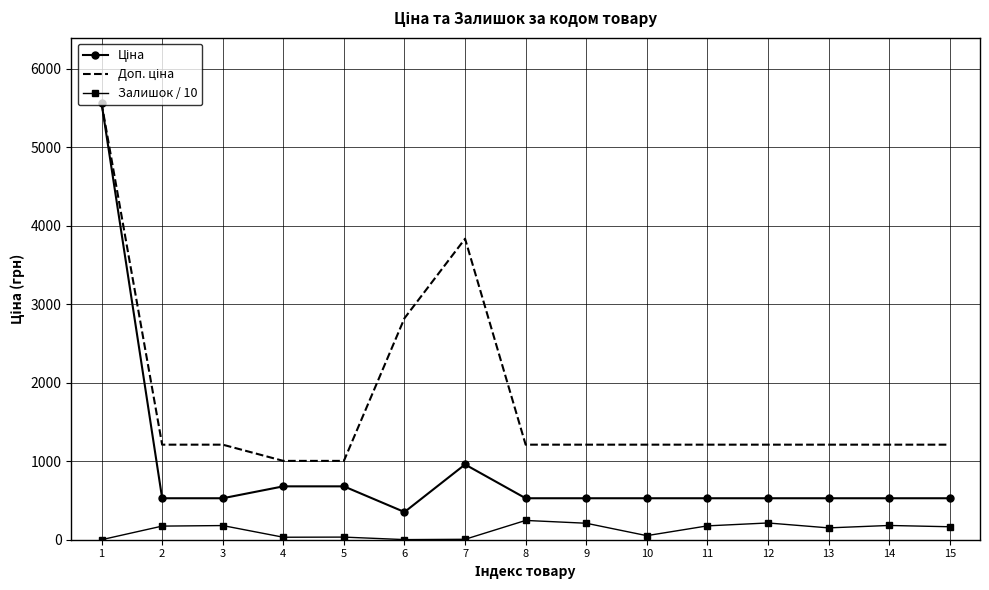

What is the maximum value shown in the chart?

5560.3